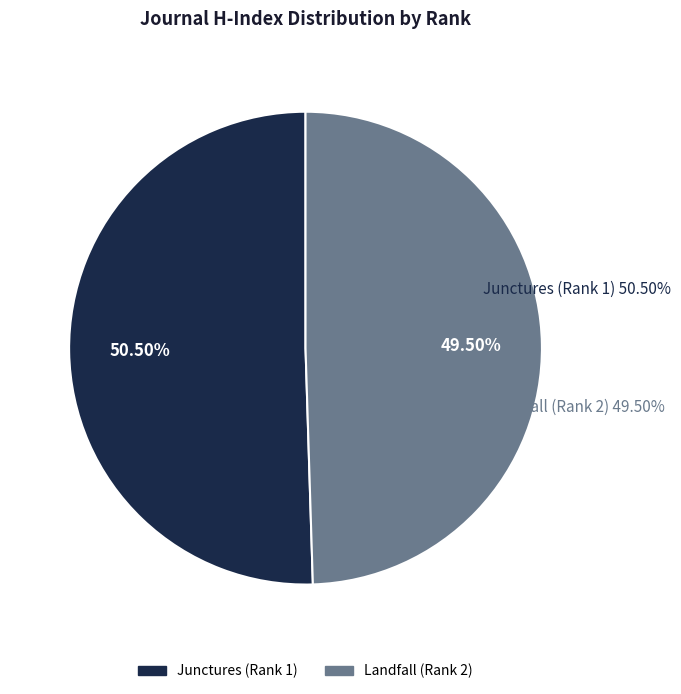

What percentage is the Junctures (Rank 1) slice, to the nearest percent?

50%